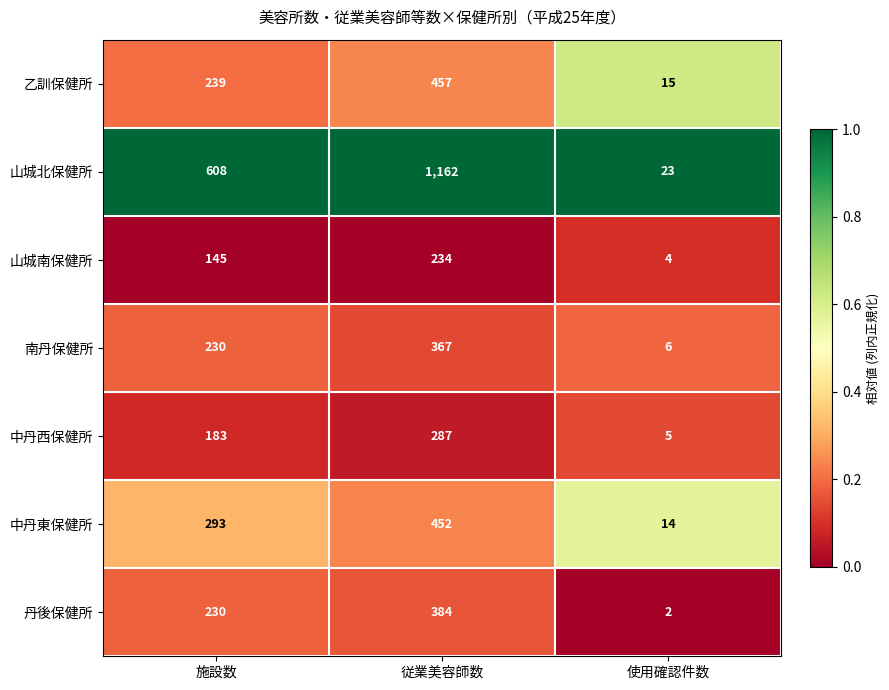

What is the difference between the maximum and minimum values in the 山城南保健所 series?

230